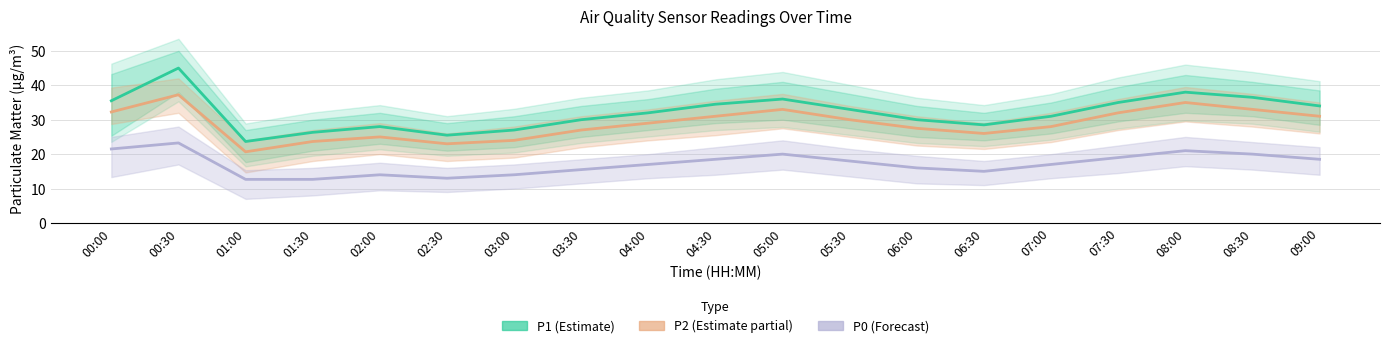

Where does the P1 series first go above 32?

00:00